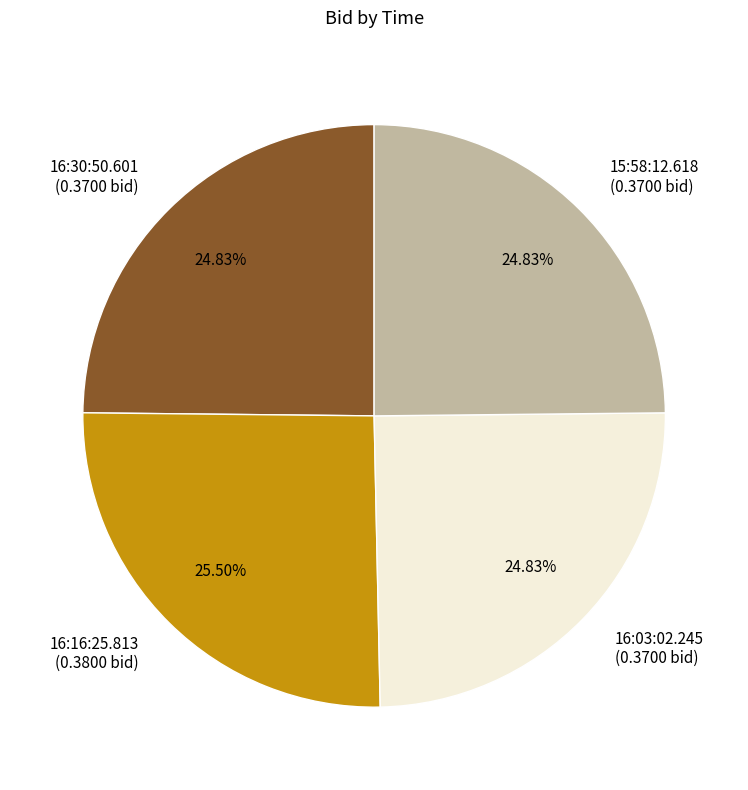

What percentage is NOT represented by 16:30:50.601?

75.2%